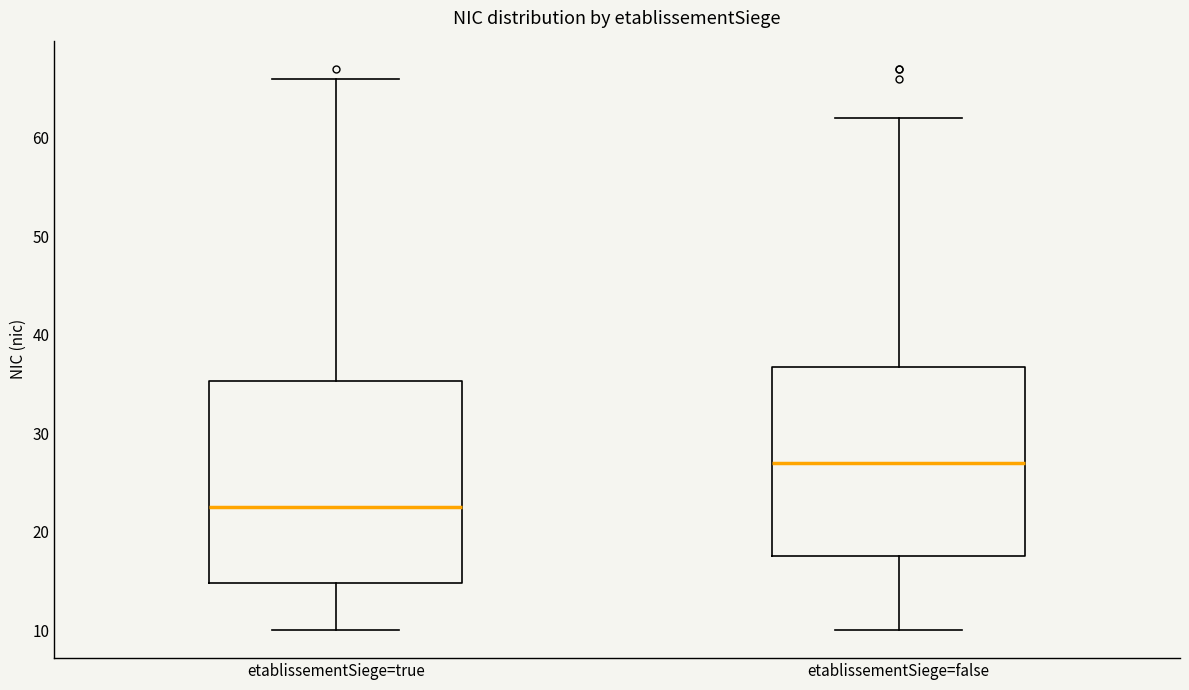

Reading left to right, read every box against the y-axis: the position of its median line, the range the box covers, and the ends of its whiskers. The values are not printed on the chart, so give them approximately, as read against the axis.

etablissementSiege=true: median 23, box 15 to 35, whiskers 10 to 66
etablissementSiege=false: median 27, box 18 to 37, whiskers 10 to 62